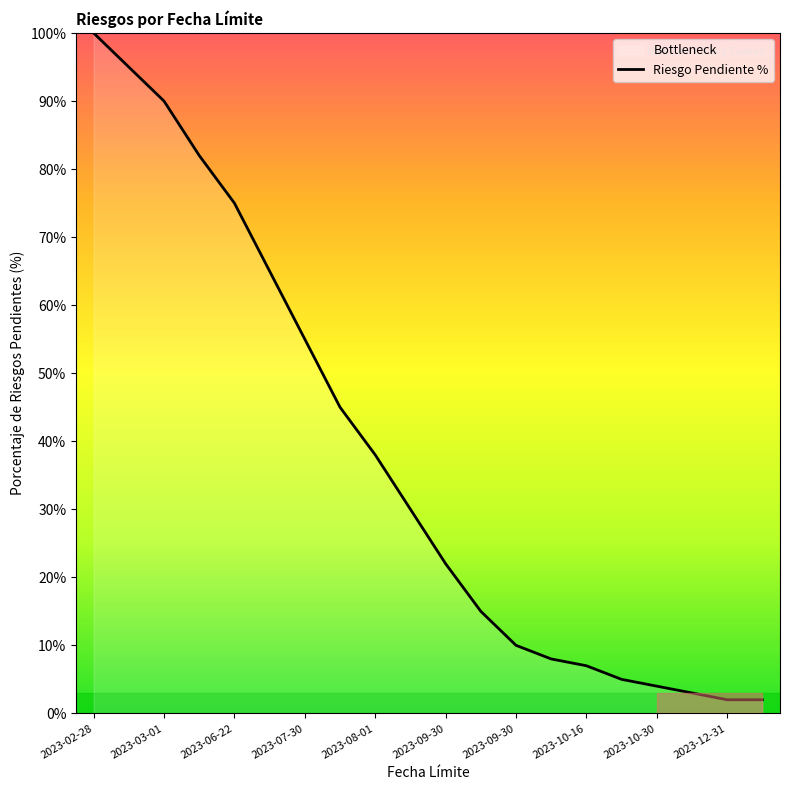

At which label is the value closest to 51?

2023-07-30